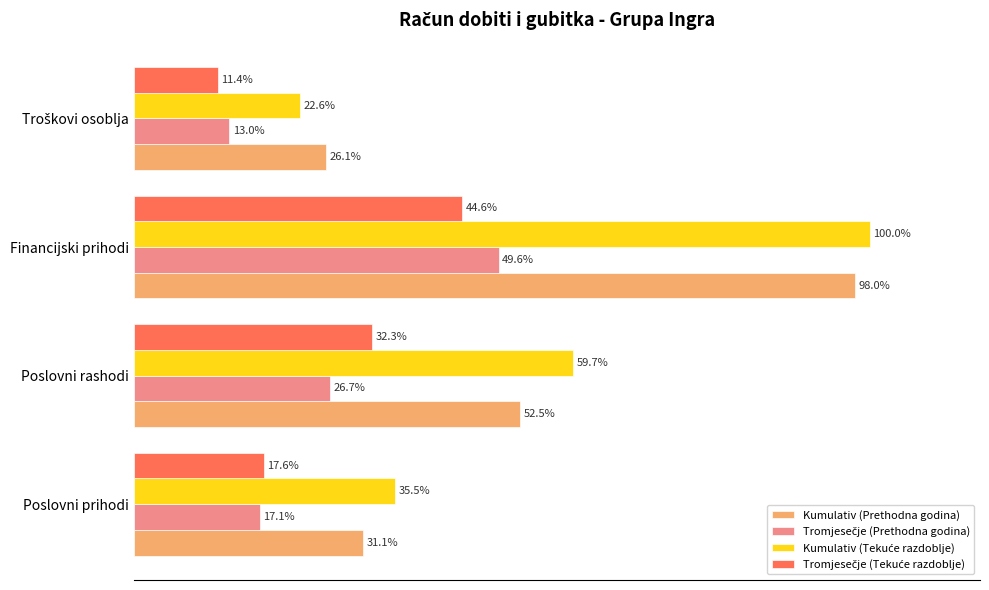

Where is Kumulativ (Prethodna godina) nearest to the value 62?

Poslovni rashodi